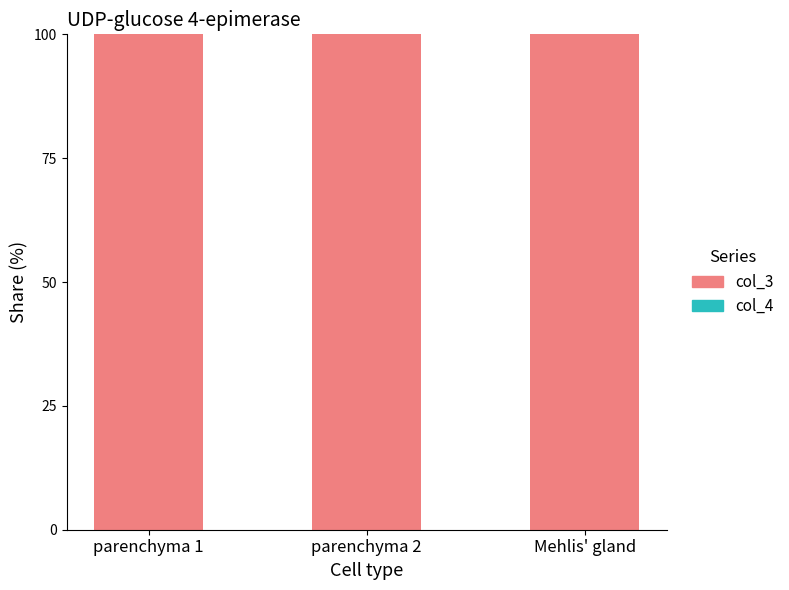

The value of col_4 at Mehlis' gland is 0.0. True or false?

True